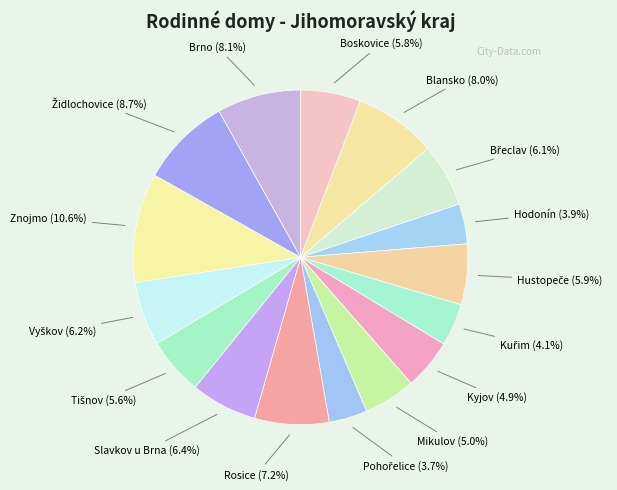

How many slices are in this pie chart?

16